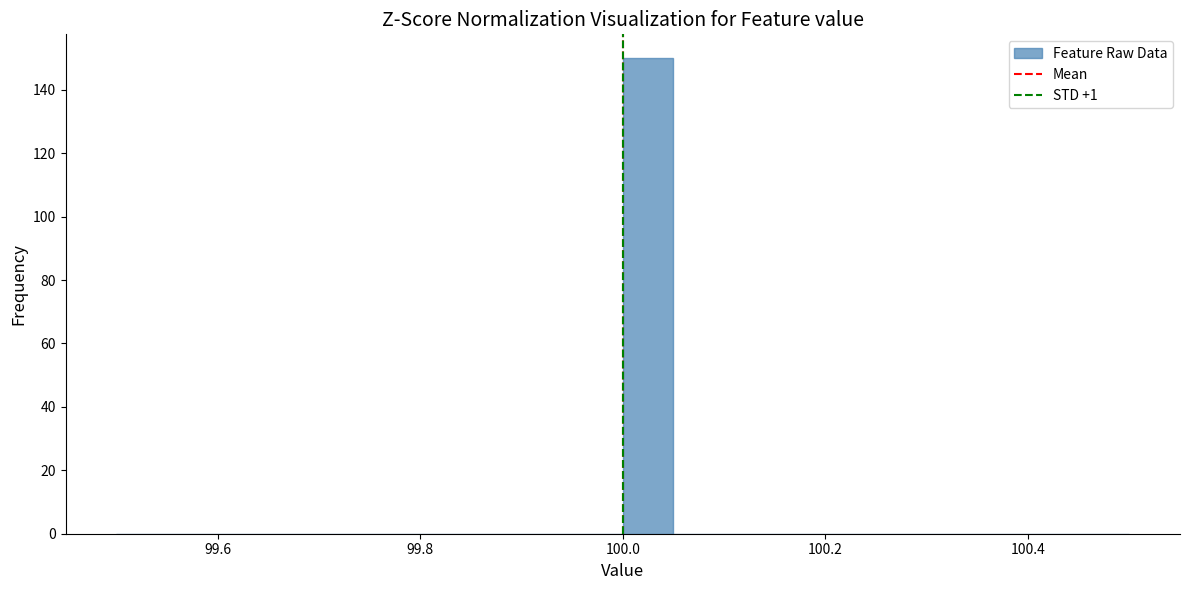

Read against the x-axis, roughly where is the centre of the tallest bar?

100.02